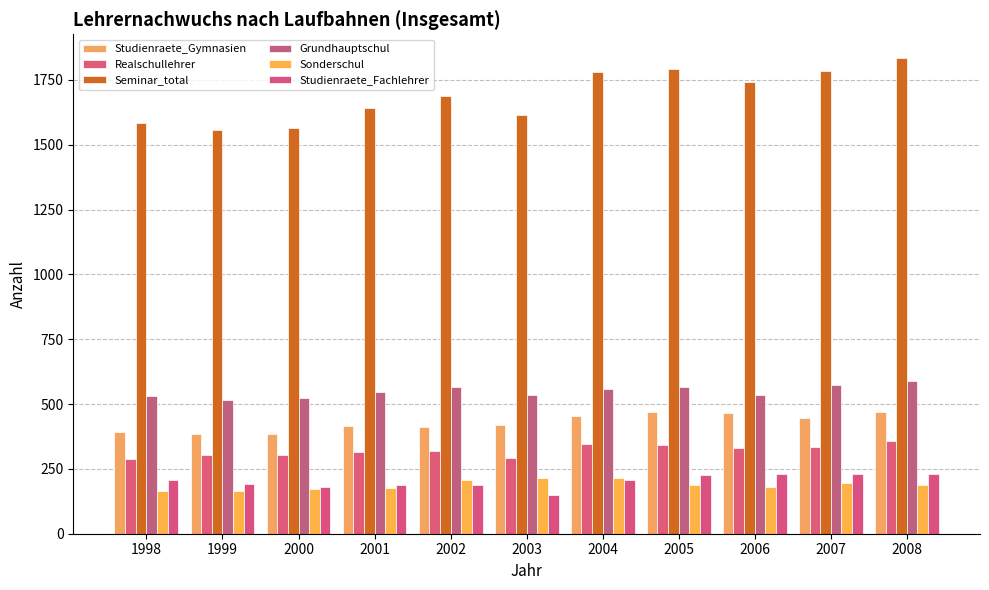

What is the maximum value shown in the chart?

1834